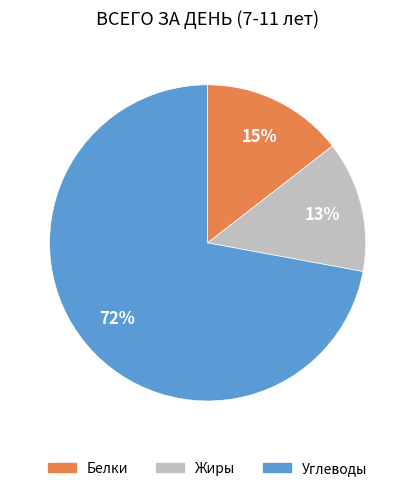

True or false: Углеводы accounts for 62% of the total.

False